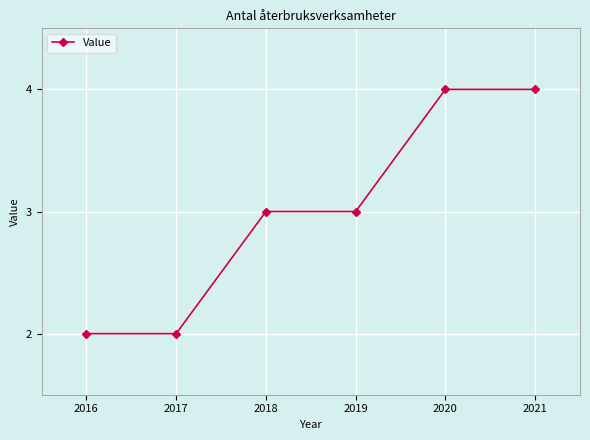

What is the value of the 5th point from the left?

4